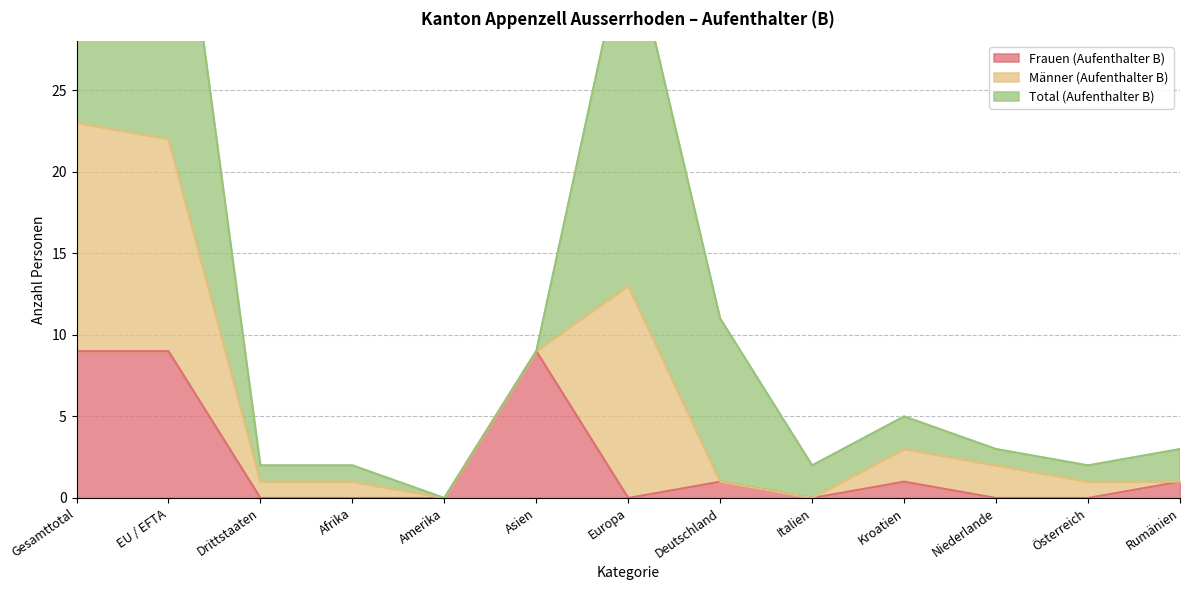

Reading right to left, transcribe all the data shown in this chart.

Frauen (Aufenthalter B): Rumänien=1	Österreich=0	Niederlande=0	Kroatien=1	Italien=0	Deutschland=1	Europa=0	Asien=9	Amerika=0	Afrika=0	Drittstaaten=0	EU / EFTA=9	Gesamttotal=9
Männer (Aufenthalter B): Rumänien=0	Österreich=1	Niederlande=2	Kroatien=2	Italien=0	Deutschland=0	Europa=13	Asien=0	Amerika=0	Afrika=1	Drittstaaten=1	EU / EFTA=13	Gesamttotal=14
Total (Aufenthalter B): Rumänien=2	Österreich=1	Niederlande=1	Kroatien=2	Italien=2	Deutschland=10	Europa=22	Asien=0	Amerika=0	Afrika=1	Drittstaaten=1	EU / EFTA=22	Gesamttotal=23